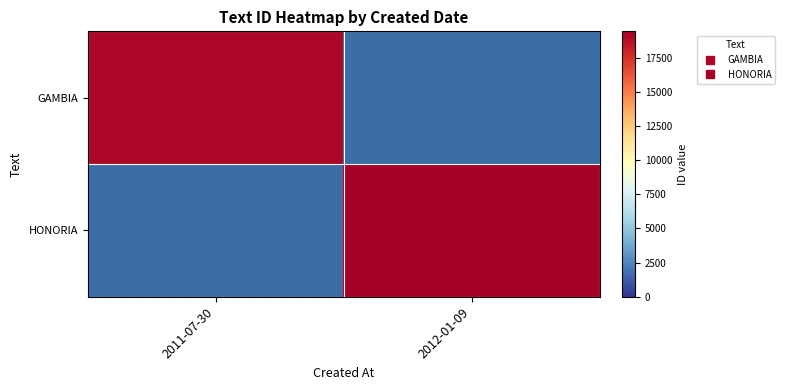

How many series are shown in this chart?

2